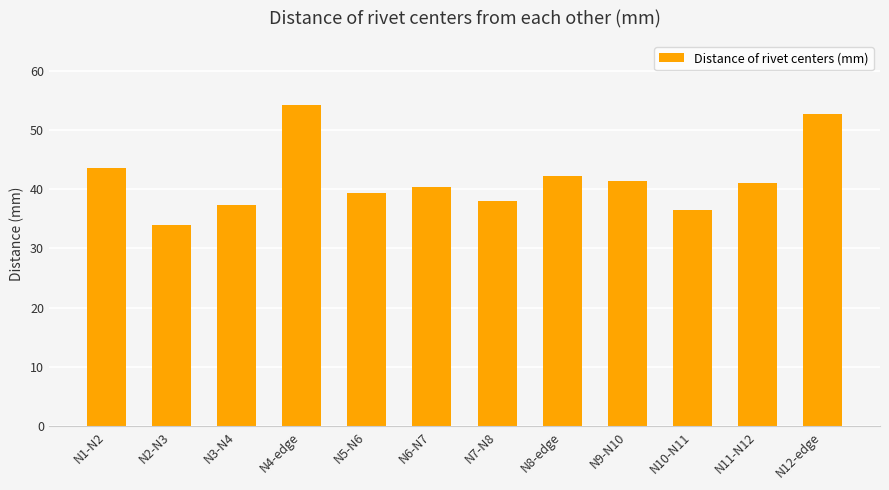

What is the average value?

41.7